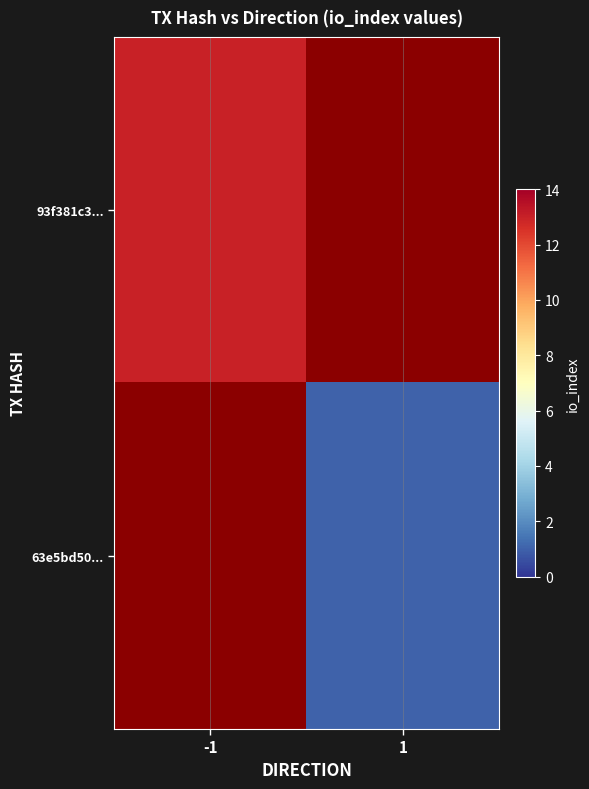

Is the value of 93f381c3... at -1 greater than the value of 63e5bd50... at -1?

No